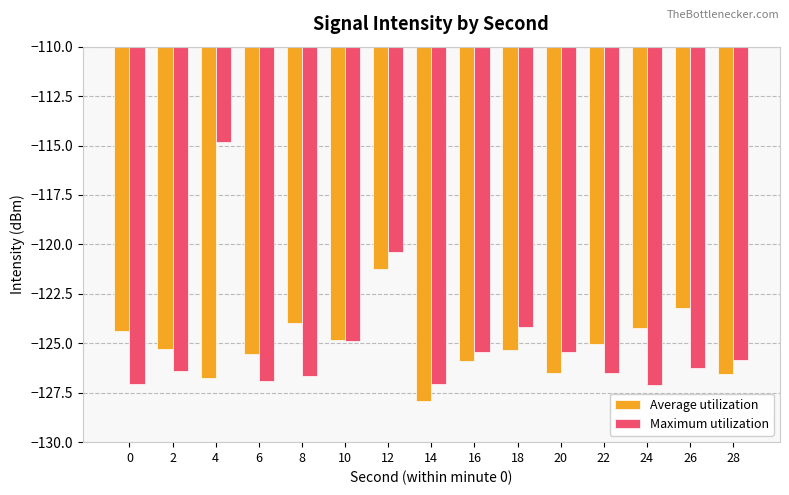

Which series has the largest range (max minus min)?

Maximum utilization